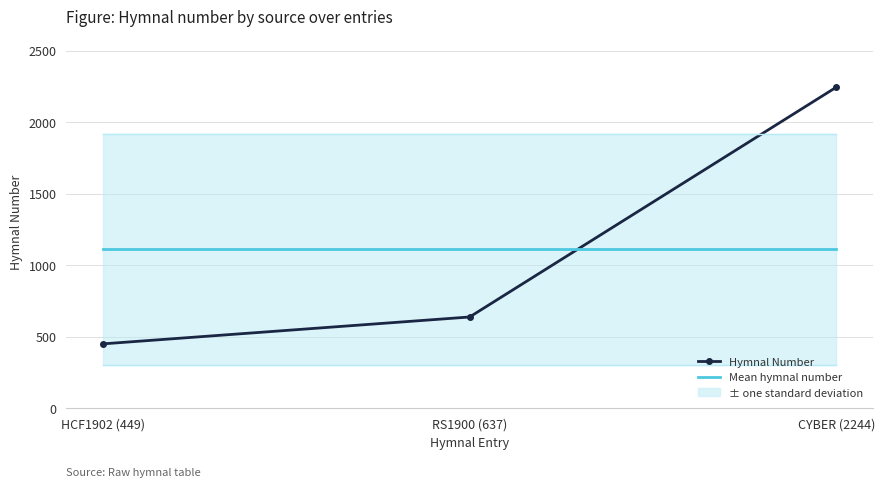

How many lines are shown in the chart?

2